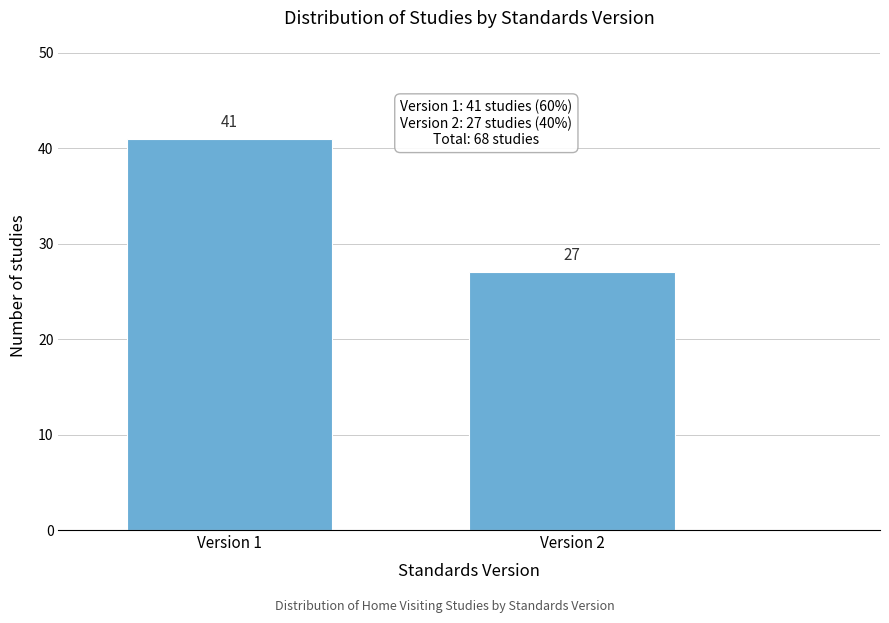

Reading right to left, extract all data points from this chart.

Version 2=27	Version 1=41